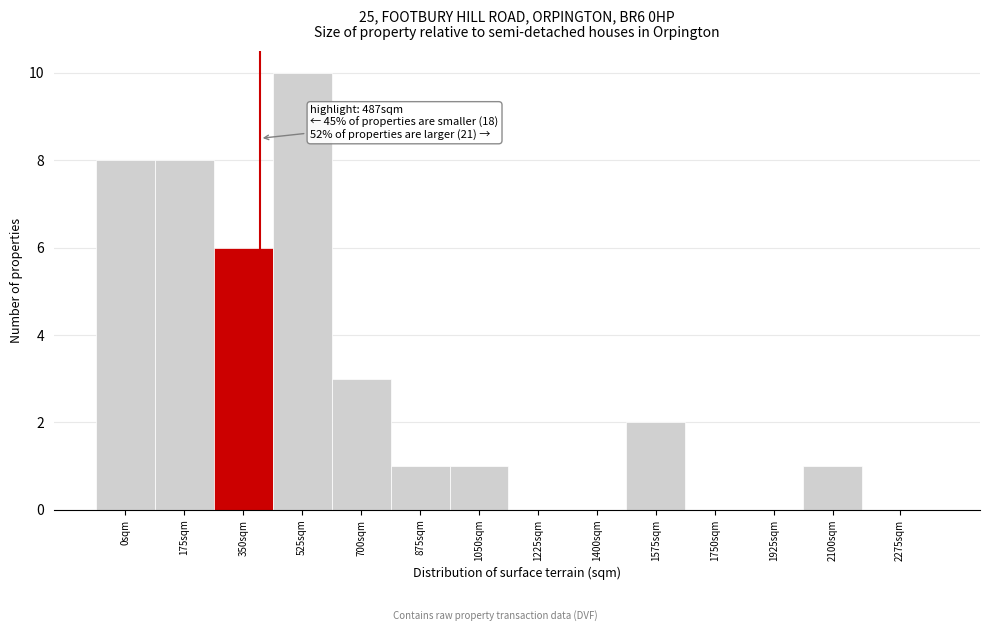

Reading left to right, transcribe all the data shown in this chart.

0sqm=8	175sqm=8	350sqm=6	525sqm=10	700sqm=3	875sqm=1	1050sqm=1	1225sqm=0	1400sqm=0	1575sqm=2	1750sqm=0	1925sqm=0	2100sqm=1	2275sqm=0